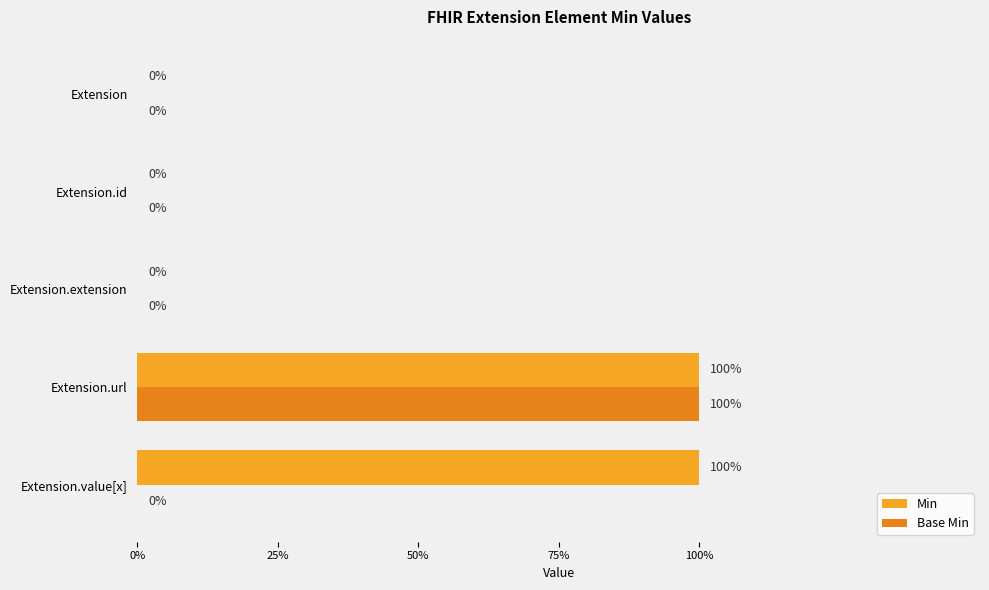

Which series has the largest range (max minus min)?

Min